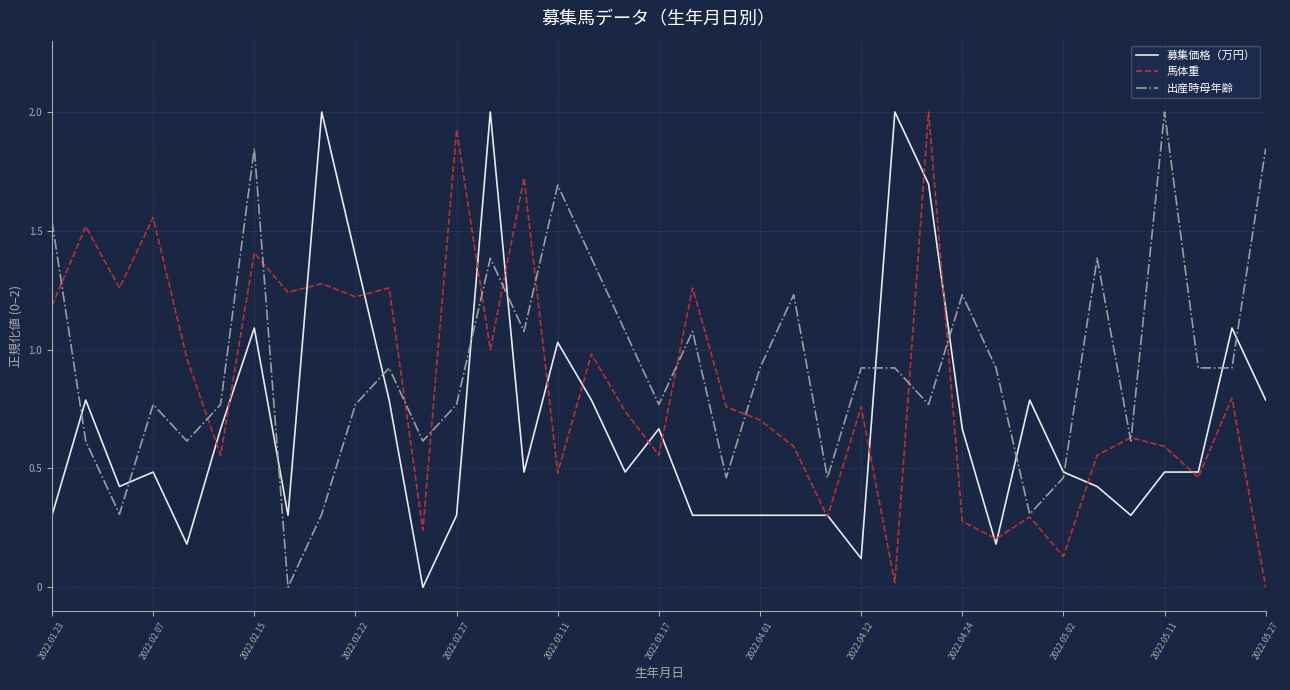

After their last crossing, which series has the higher values: 馬体重 or 出産時母年齢?

出産時母年齢